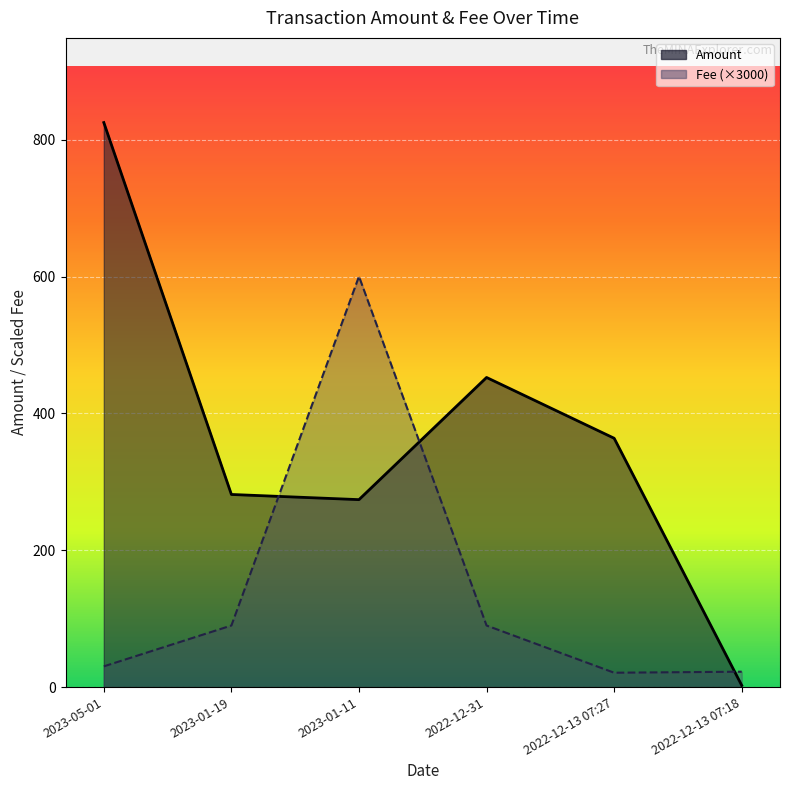

What is the total value across all series at 2023-05-01?

855.5